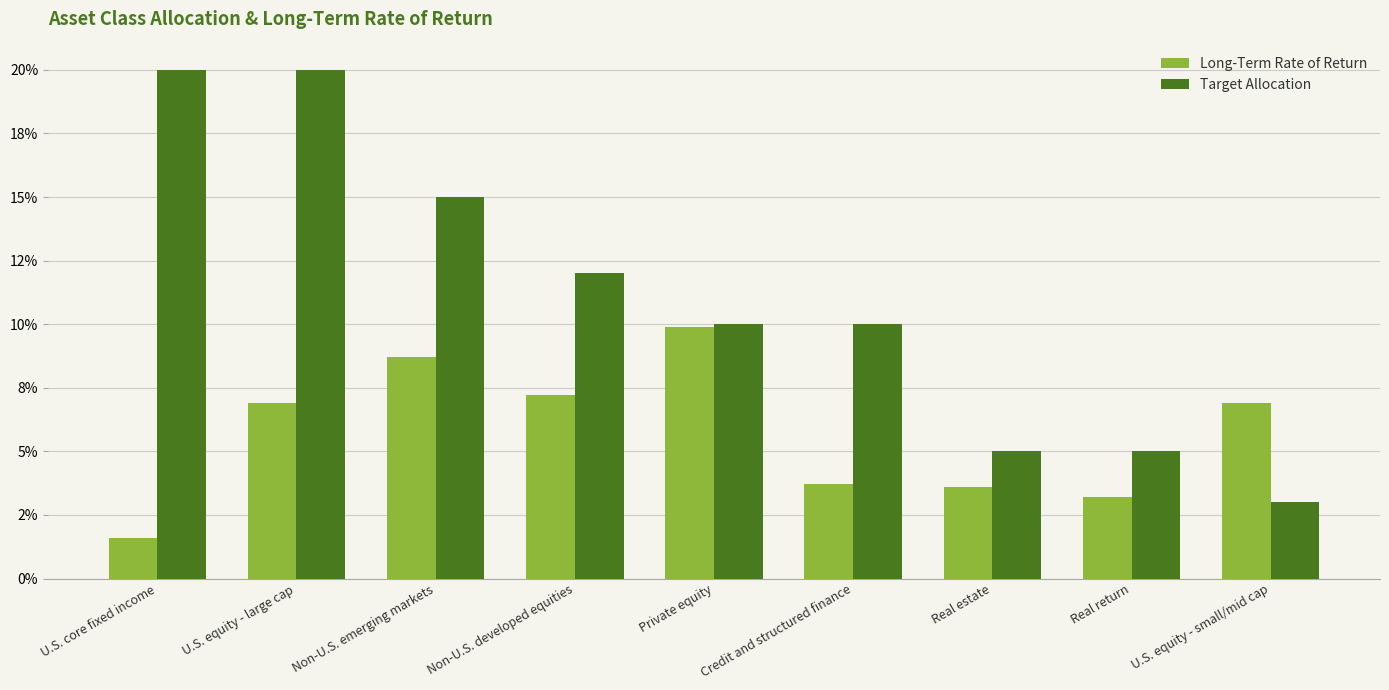

Reading left to right, list all the values displayed in this chart.

Long-Term Rate of Return: 0.0	0.1	0.1	0.1	0.1	0.0	0.0	0.0	0.1
Target Allocation: 0.2	0.2	0.1	0.1	0.1	0.1	0.1	0.1	0.0